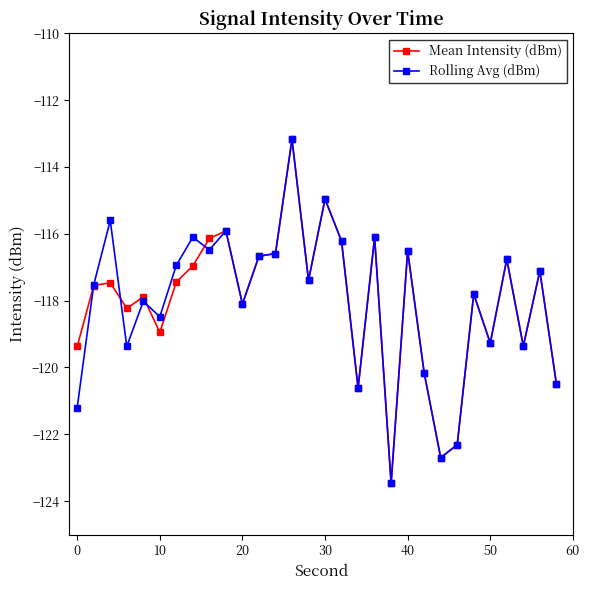

What is the greatest value displayed?

-113.2